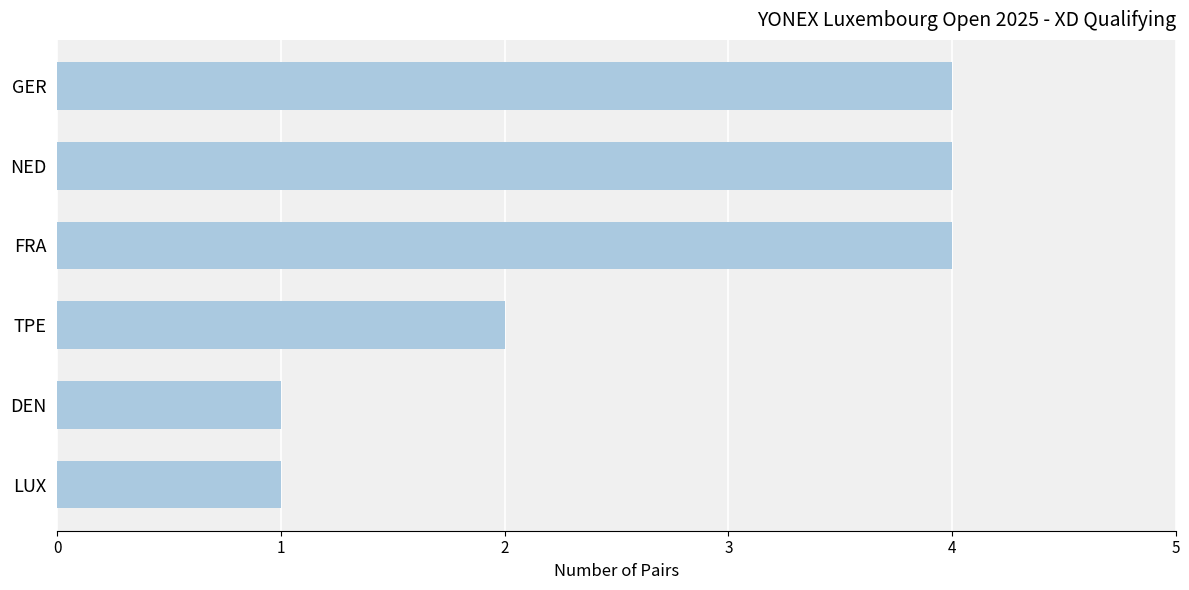

The value at GER is 4. True or false?

True